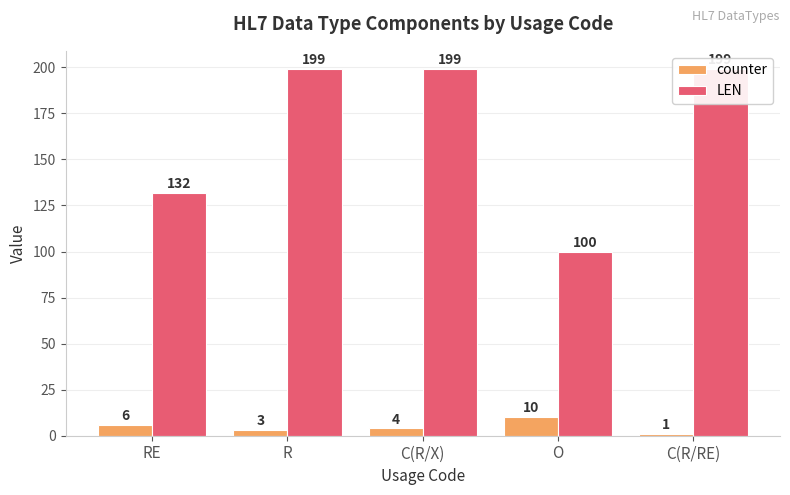

Rank the series by their average value, from highest to lowest.

LEN, counter